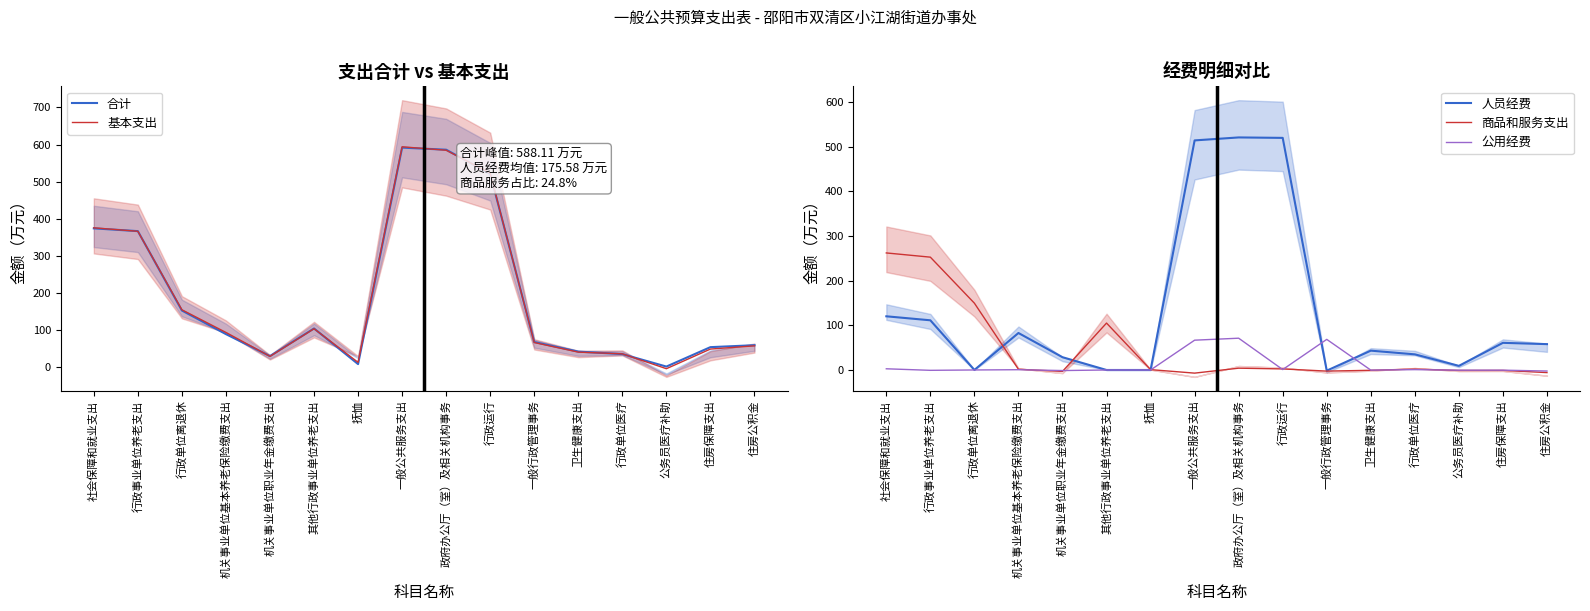

What is the difference between the 基本支出 values at 一般行政管理事务 and 行政单位医疗?

30.5